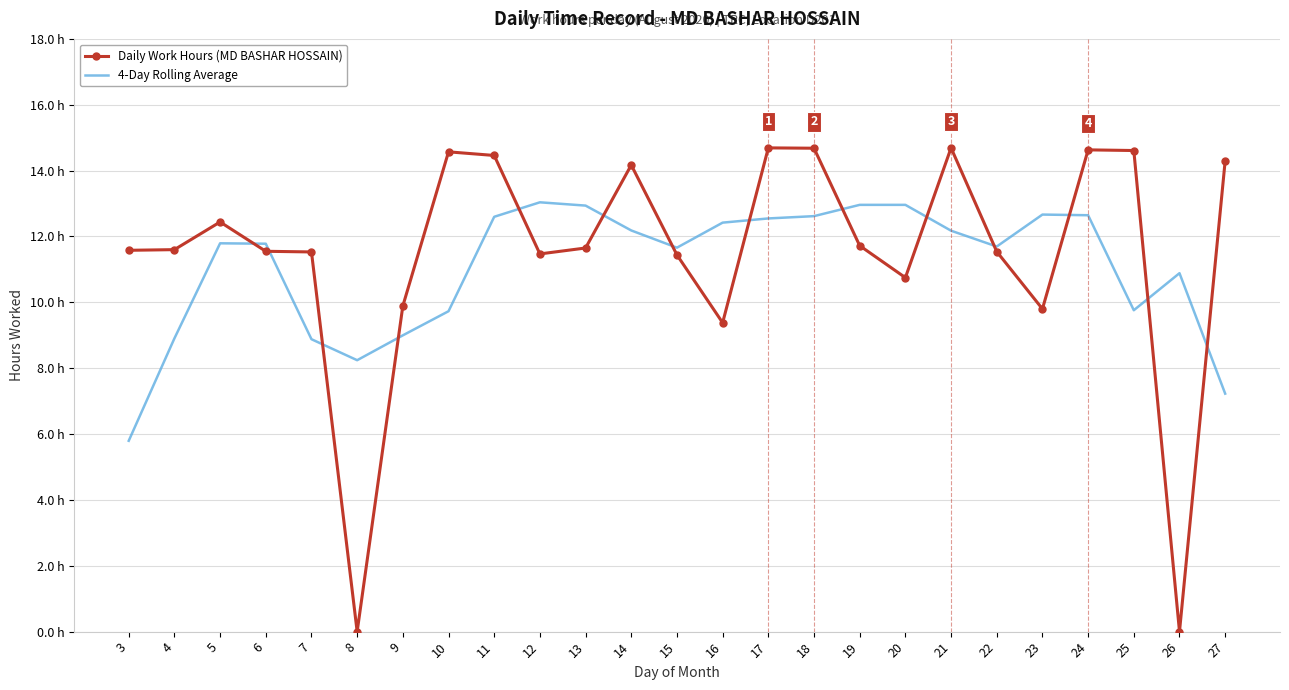

Reading right to left, transcribe all the data shown in this chart.

Daily Work Hours (MD BASHAR HOSSAIN): 14.3	0.0	14.6	14.6	9.8	11.5	14.7	10.8	11.7	14.7	14.7	9.4	11.4	14.2	11.7	11.5	14.5	14.6	9.9	0.0	11.5	11.6	12.4	11.6	11.6
4-Day Rolling Average: 7.2	10.9	9.8	12.6	12.7	11.7	12.2	13.0	13.0	12.6	12.5	12.4	11.7	12.2	12.9	13.0	12.6	9.7	9.0	8.2	8.9	11.8	11.8	8.9	5.8